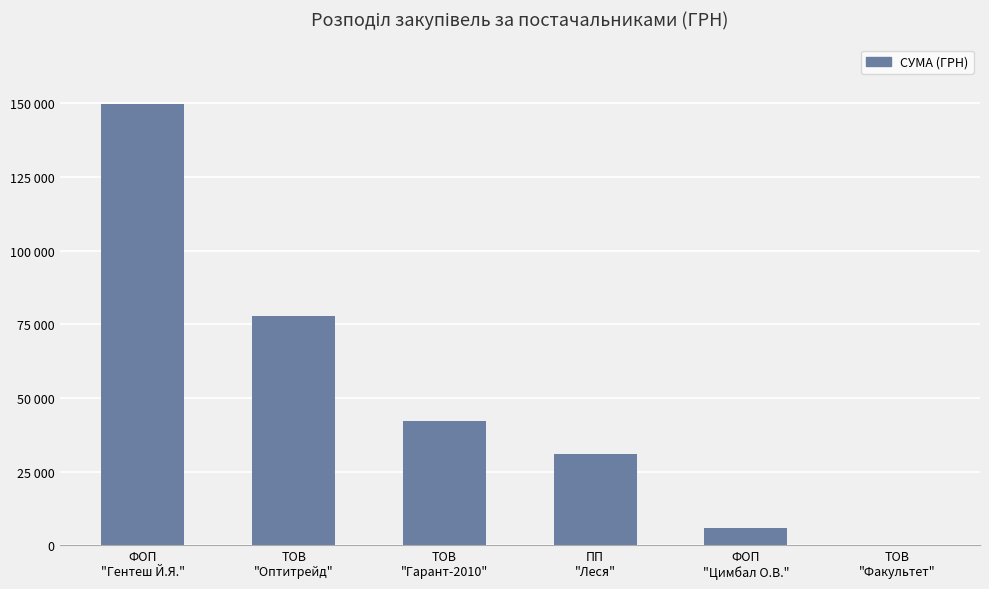

List the labels in order of value, smallest first.

ТОВ
"Факультет", ФОП
"Цимбал О.В.", ПП
"Леся", ТОВ
"Гарант-2010", ТОВ
"Оптитрейд", ФОП
"Гентеш Й.Я."